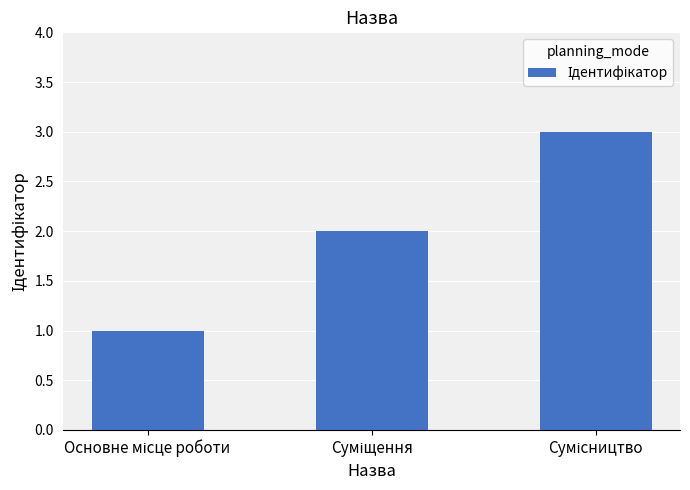

How many bars are there in total?

3